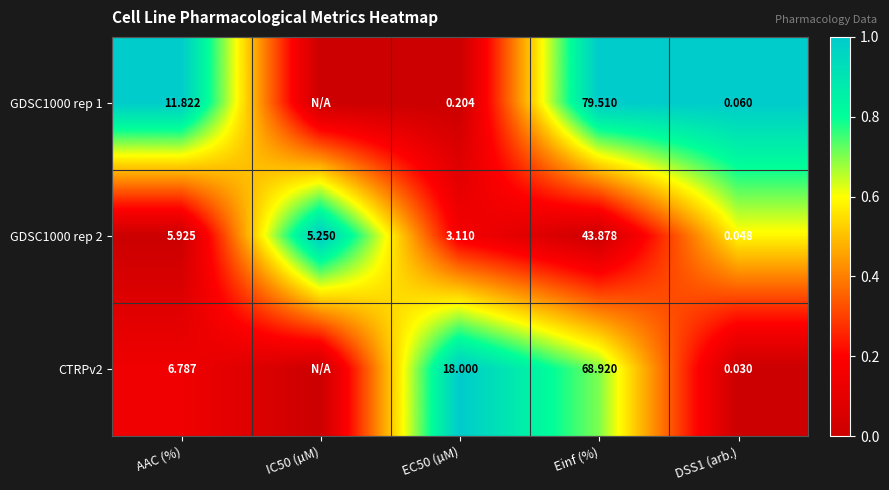

How many distinct data groups are displayed?

3